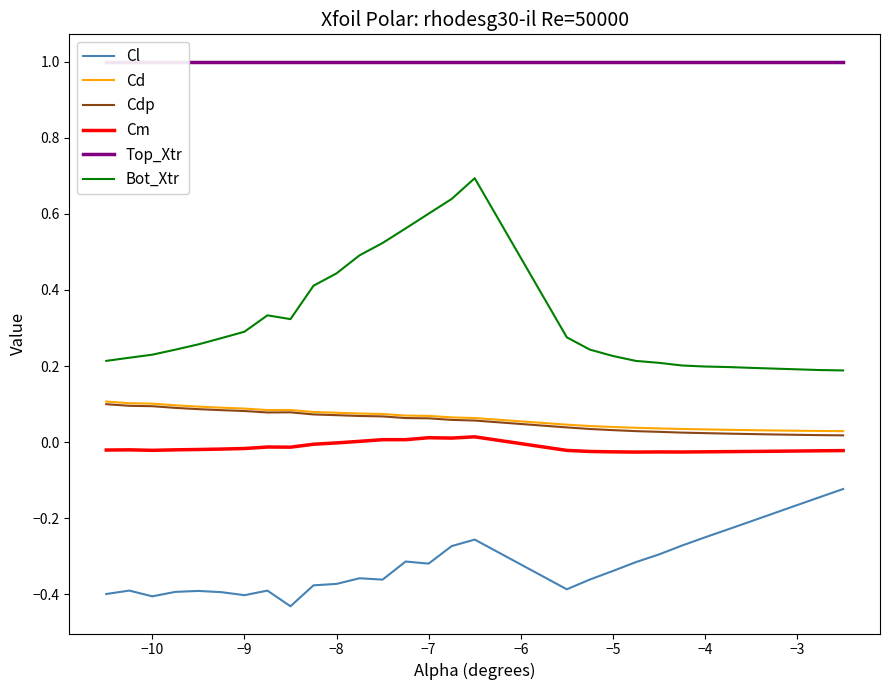

What is the value of the Cdp point at the 16th from the left?

0.1